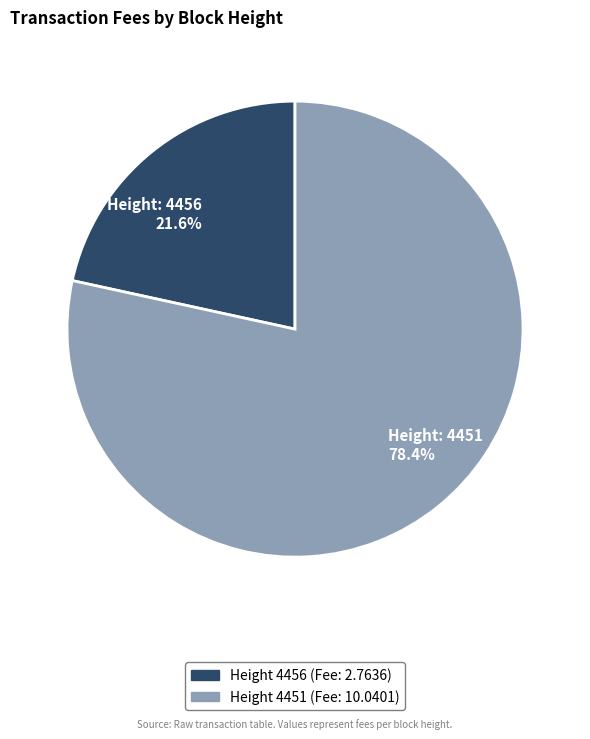

What is the total percentage of Height: 4456 21.6% and Height: 4451 78.4%?

100.0%